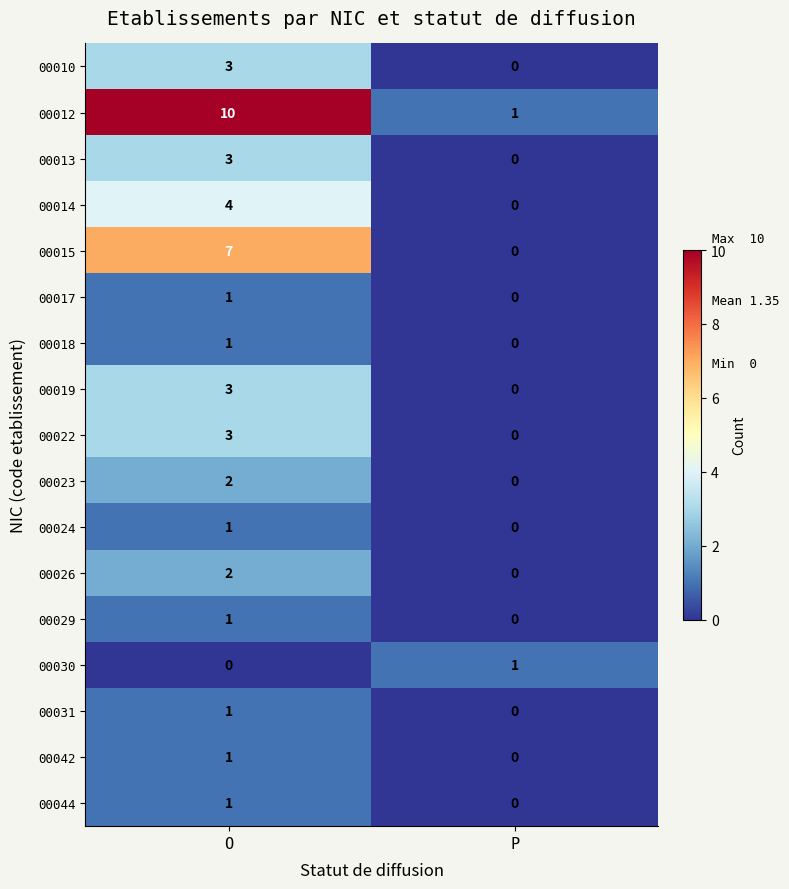

Which series has the largest range (max minus min)?

00012